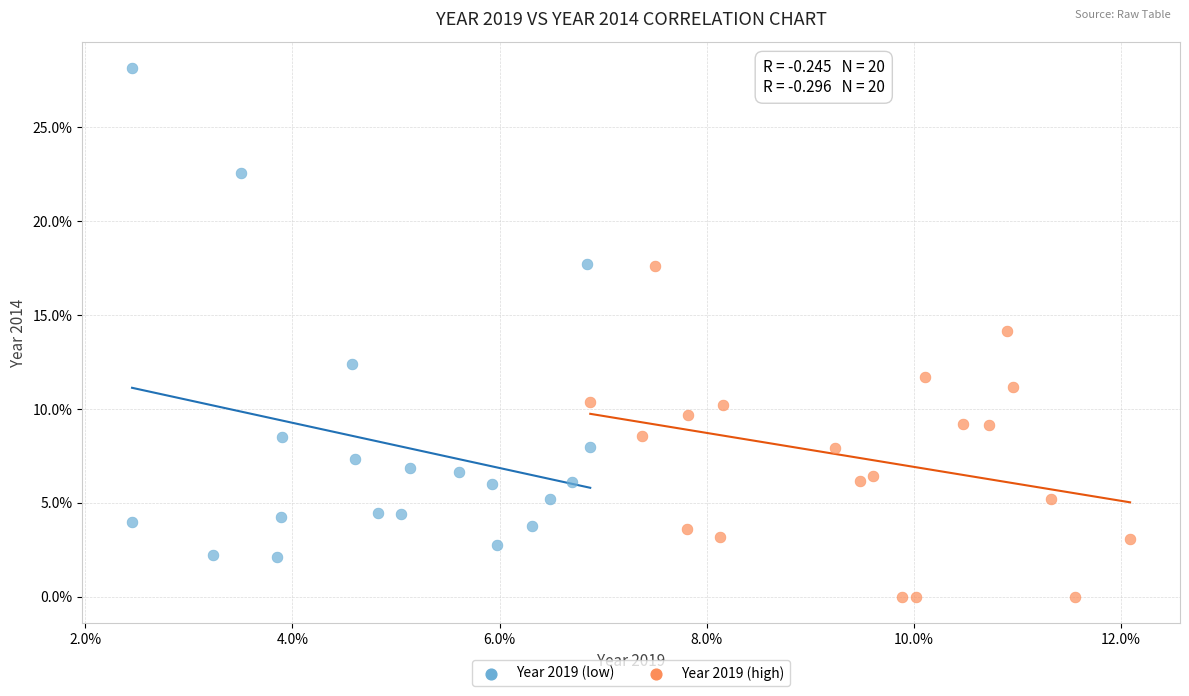

Which series contains the lowest Y value?

Year 2019 (high)